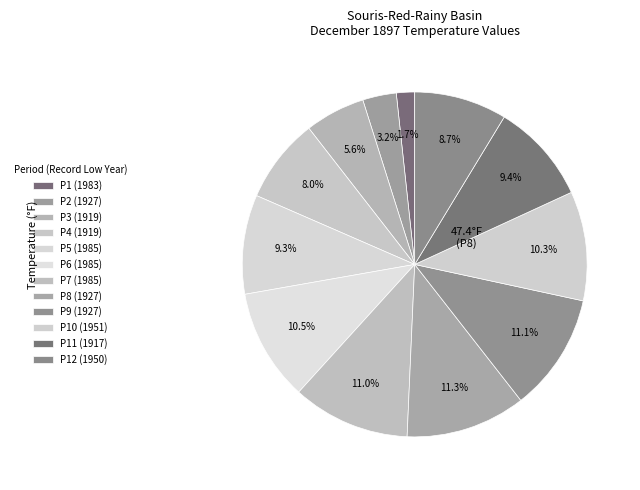

To the nearest percent, what is the difference between the largest and smallest slice percentages?

10%